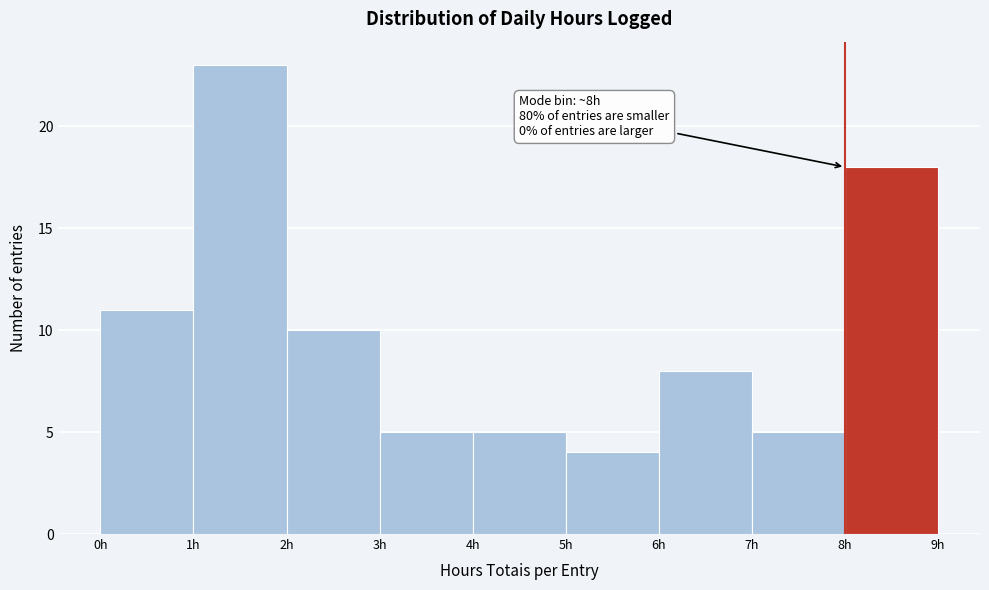

Over which range of the x-axis is the bar tallest?

1 to 2